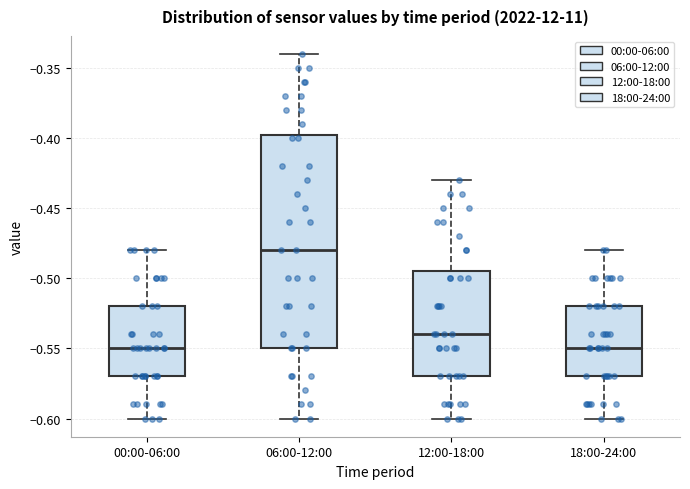

Which box is the tallest, from its lower edge to its upper edge?

06:00-12:00